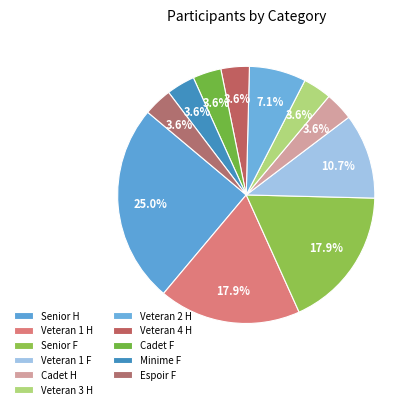

Is there a majority slice in this chart?

No